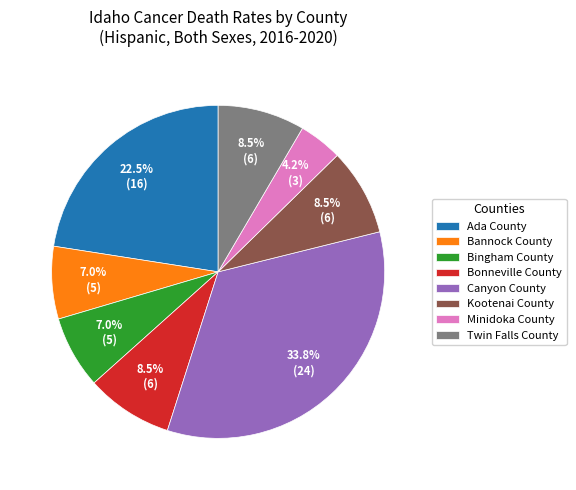

To the nearest percent, what is the average slice percentage?

12%